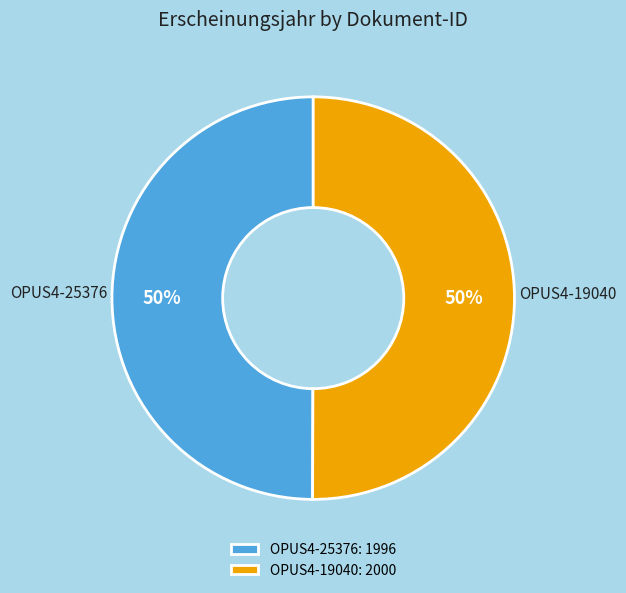

How many slices are in this pie chart?

2